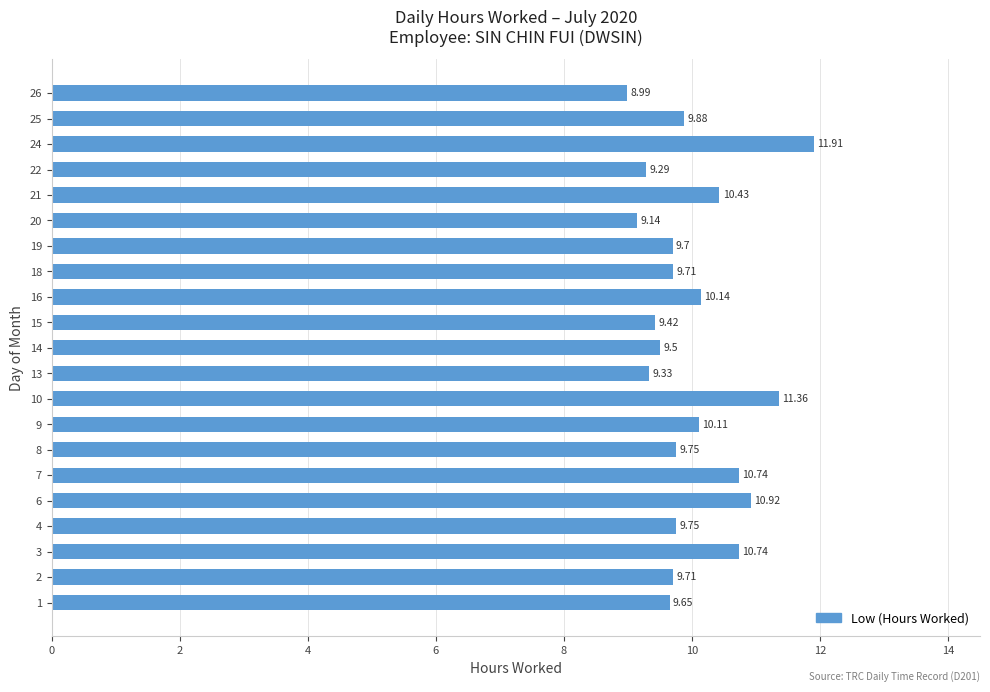

Approximately how many times larger is the value at 8 compared to 25?

1.0